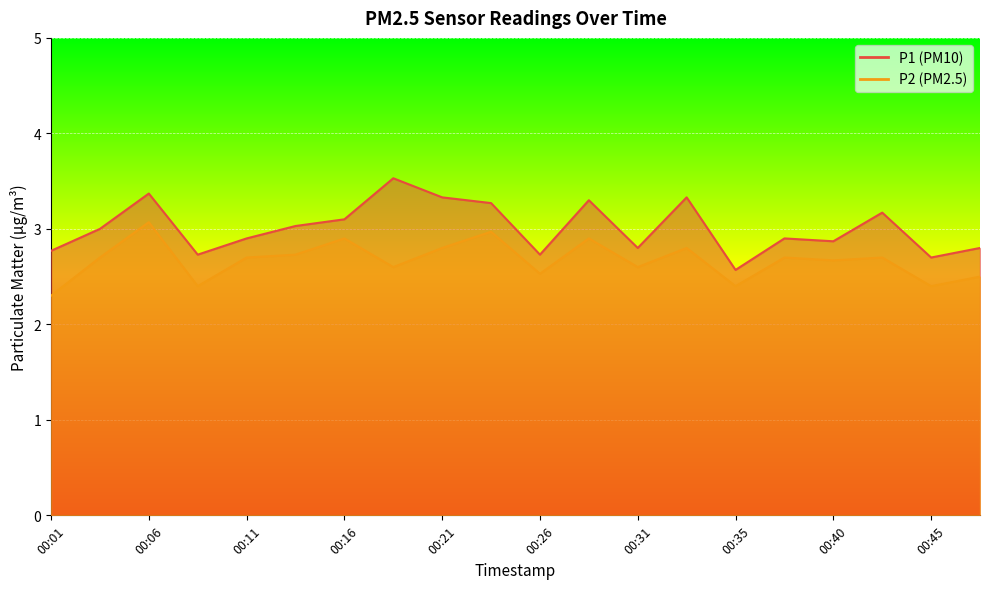

True or false: P2 and P1 cross at least once.

False